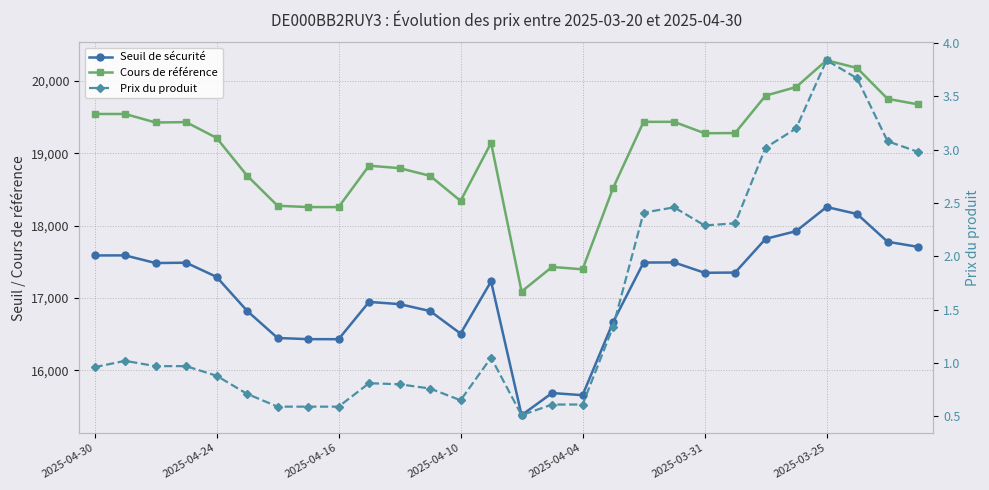

What are all the series names shown in the legend?

Seuil de sécurité, Cours de référence, Prix du produit